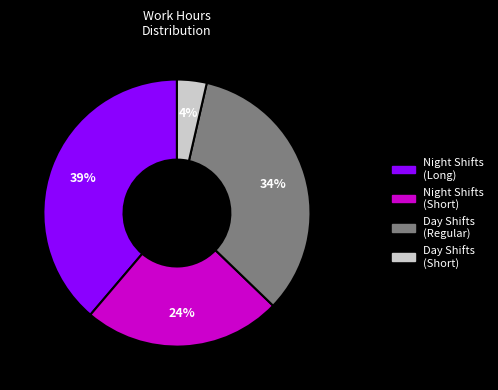

Count the number of slices in the pie.

4